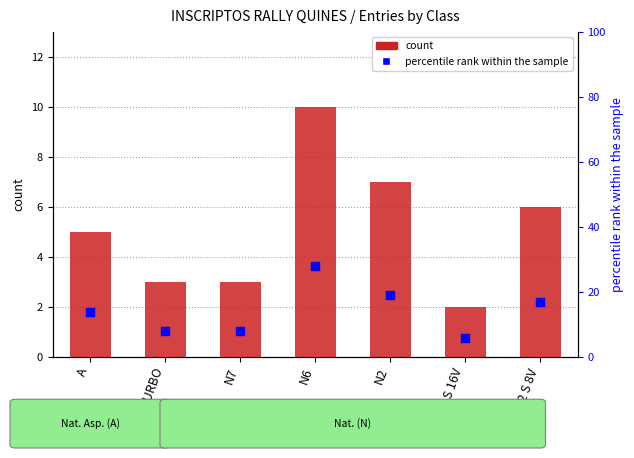

Which series contains the lowest Y value?

count